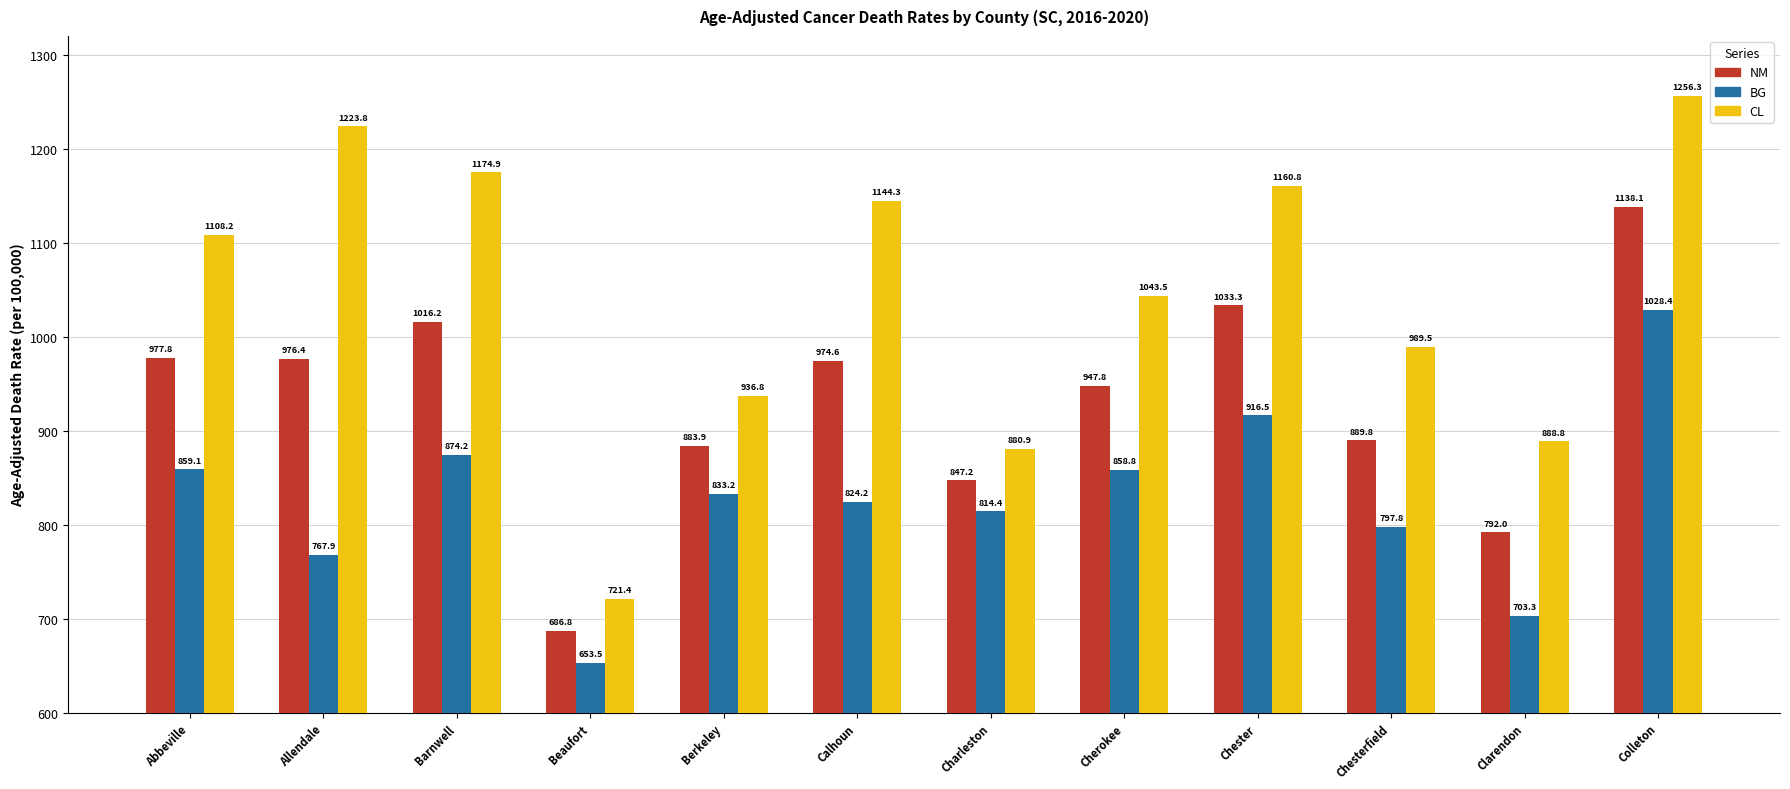

Is it true that NM equals 555.3 at Cherokee?

False